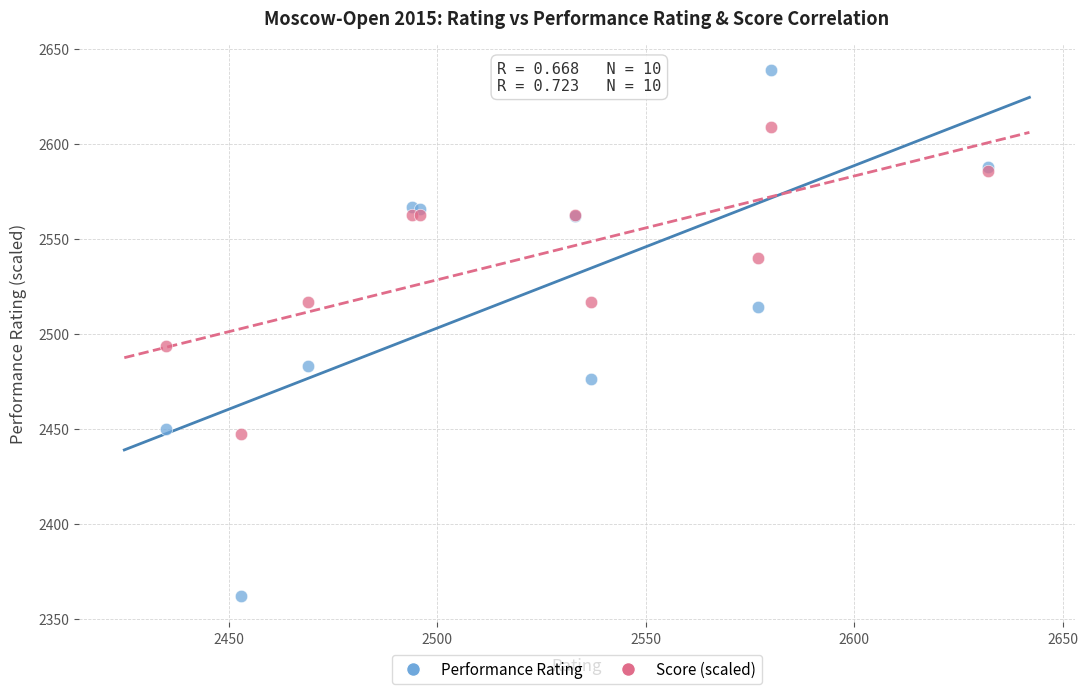

What is the X range (max minus min) for the scatter plot?

197.0